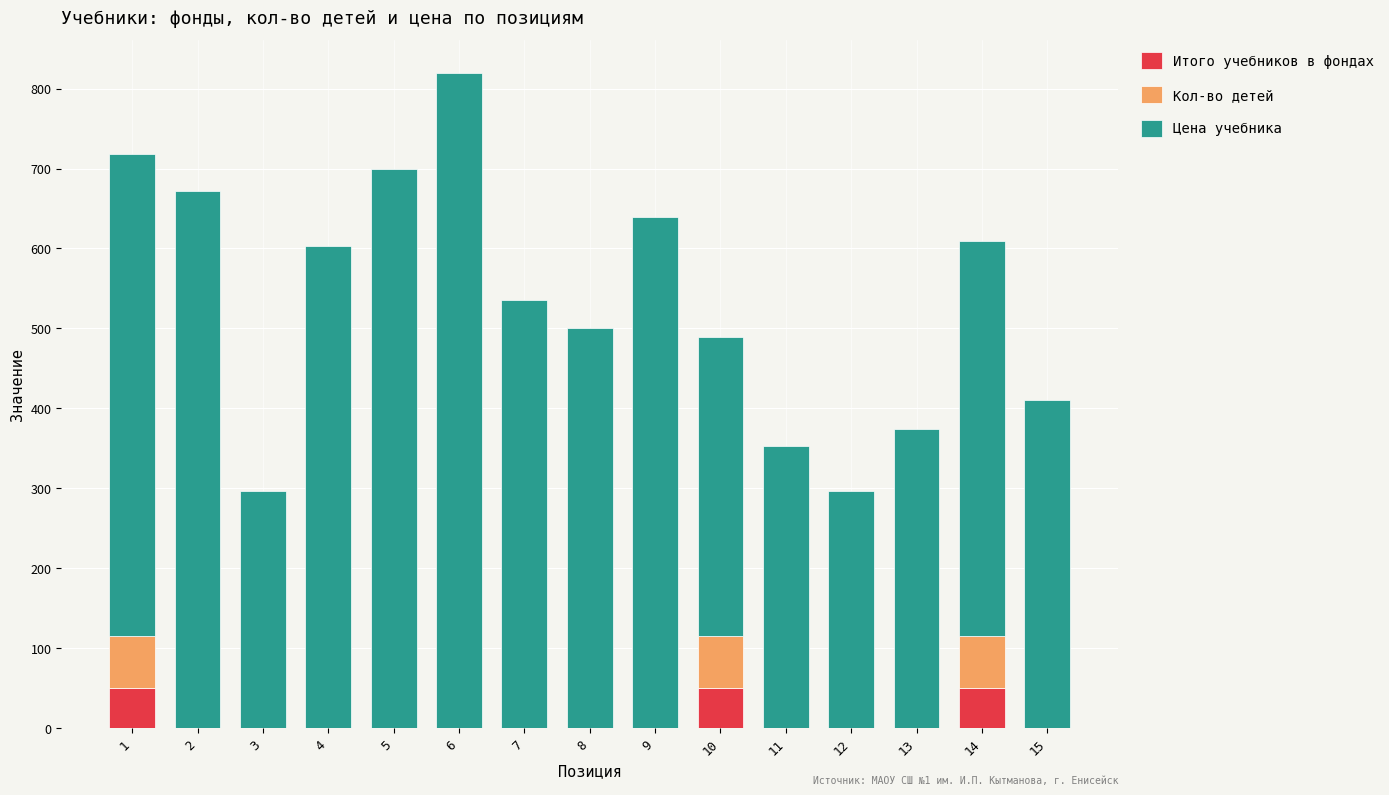

Are the bars grouped side by side (vs. stacked)?

No